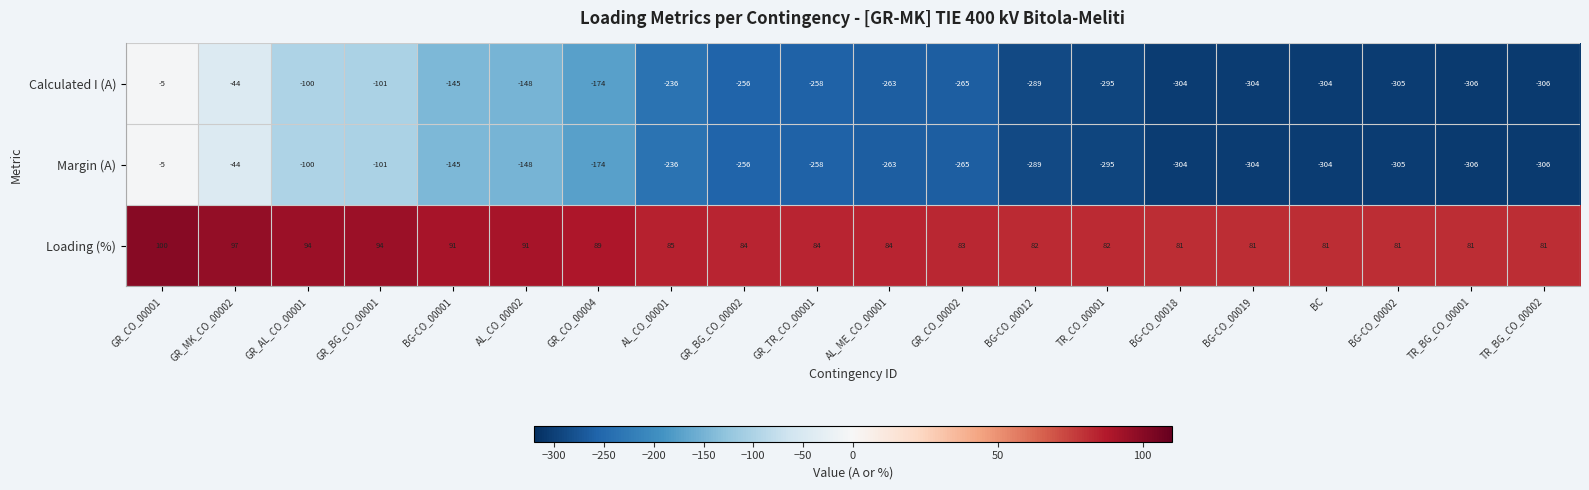

Which series has the largest total across all categories?

Loading (%)